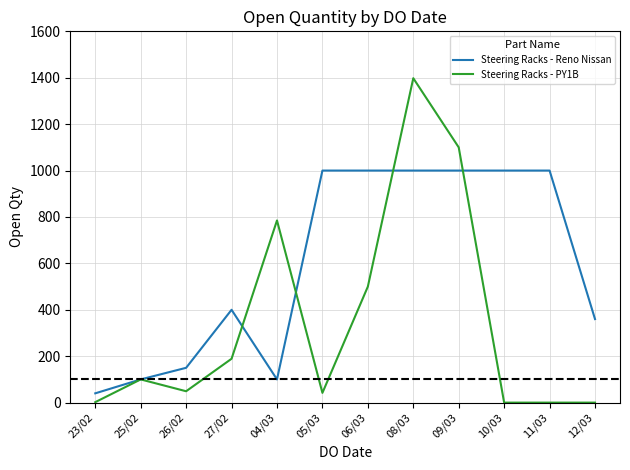

Rank the series at 23/02 from highest to lowest value.

Steering Racks - Reno Nissan, Steering Racks - PY1B